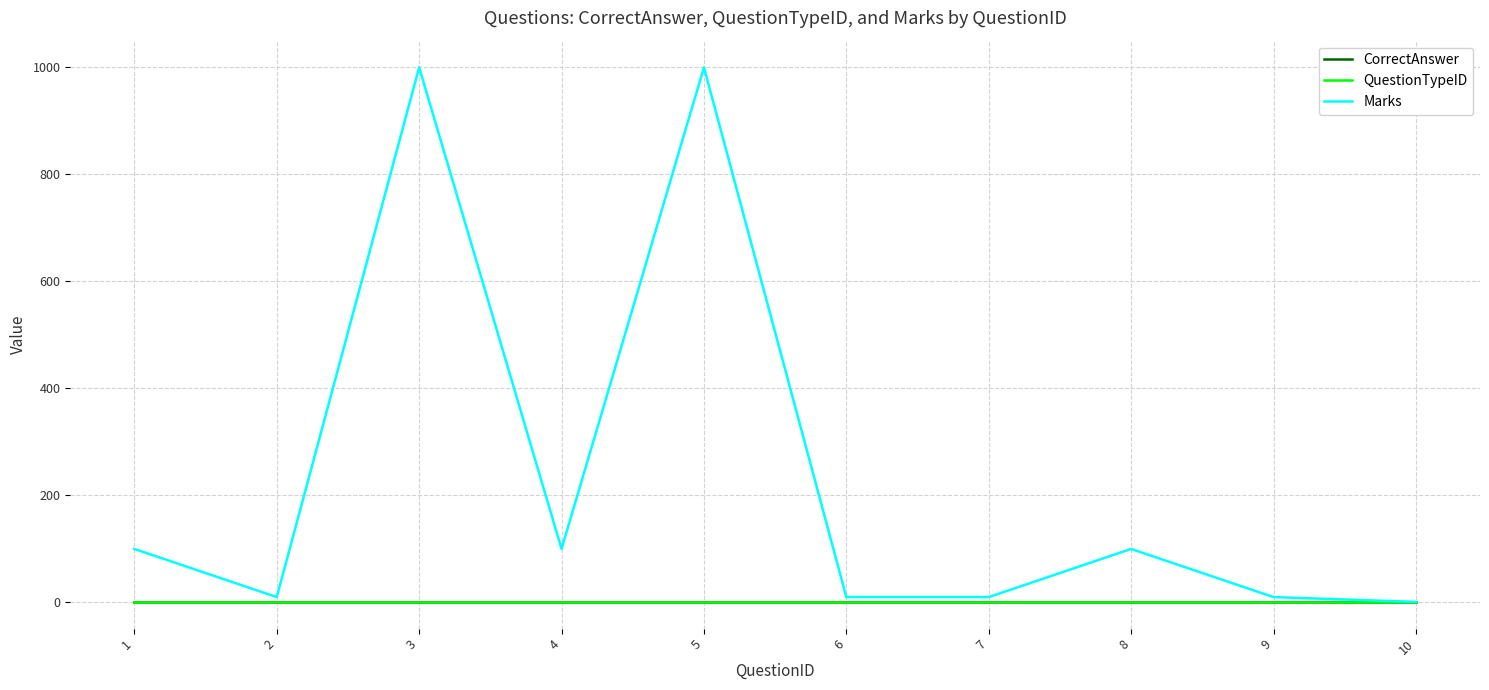

What is the approximate value of Marks at 1?

100